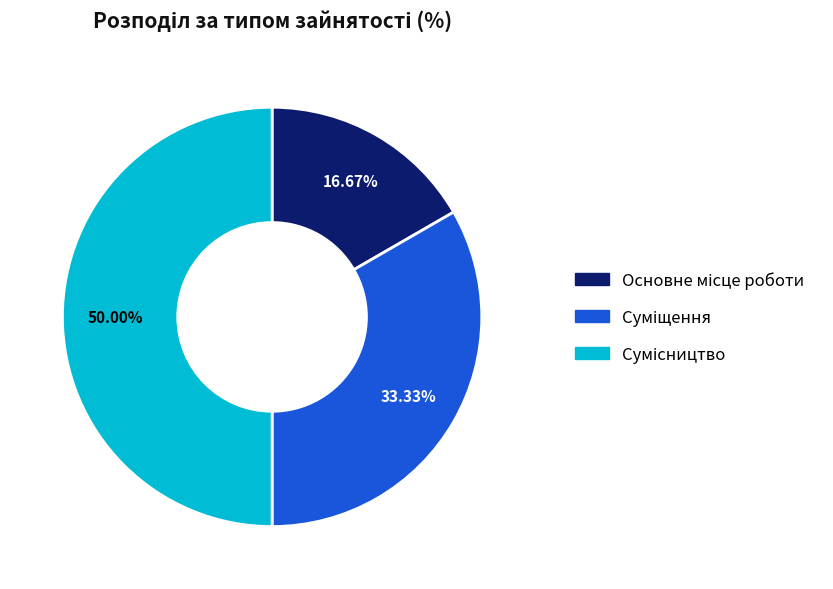

Does Суміщення account for over 50% of the chart?

No